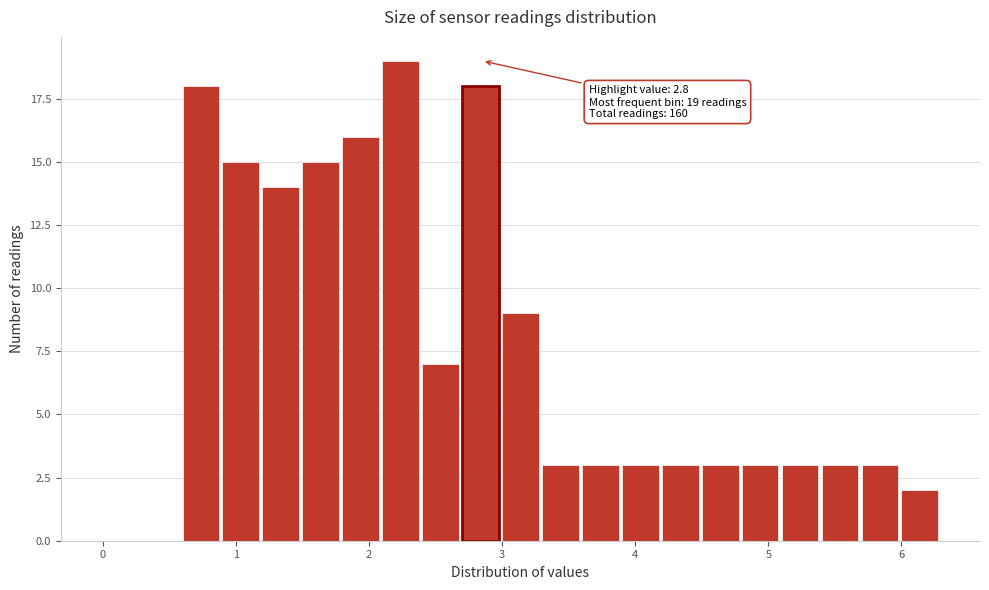

Read against the x-axis, roughly where is the centre of the tallest bar?

2.2